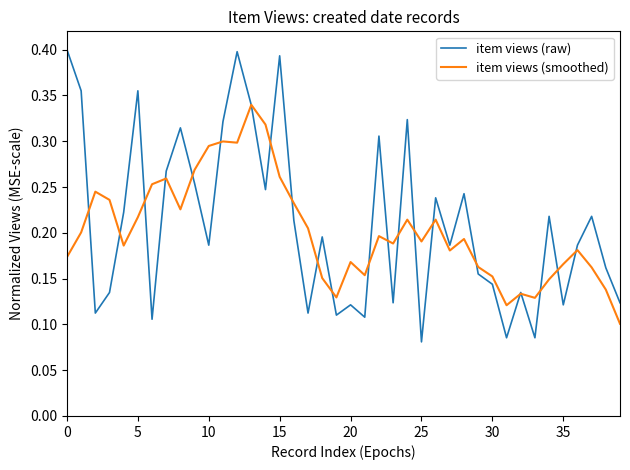

What is the sum of all item views (raw) values?

8.4